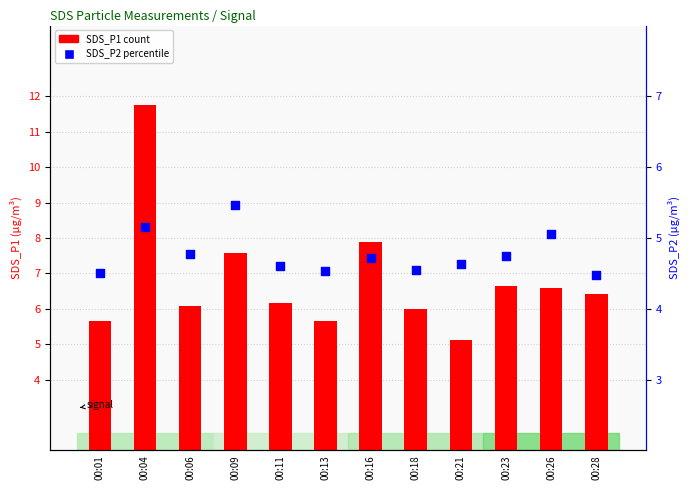

What are all the series names shown in the legend?

SDS_P1, SDS_P2